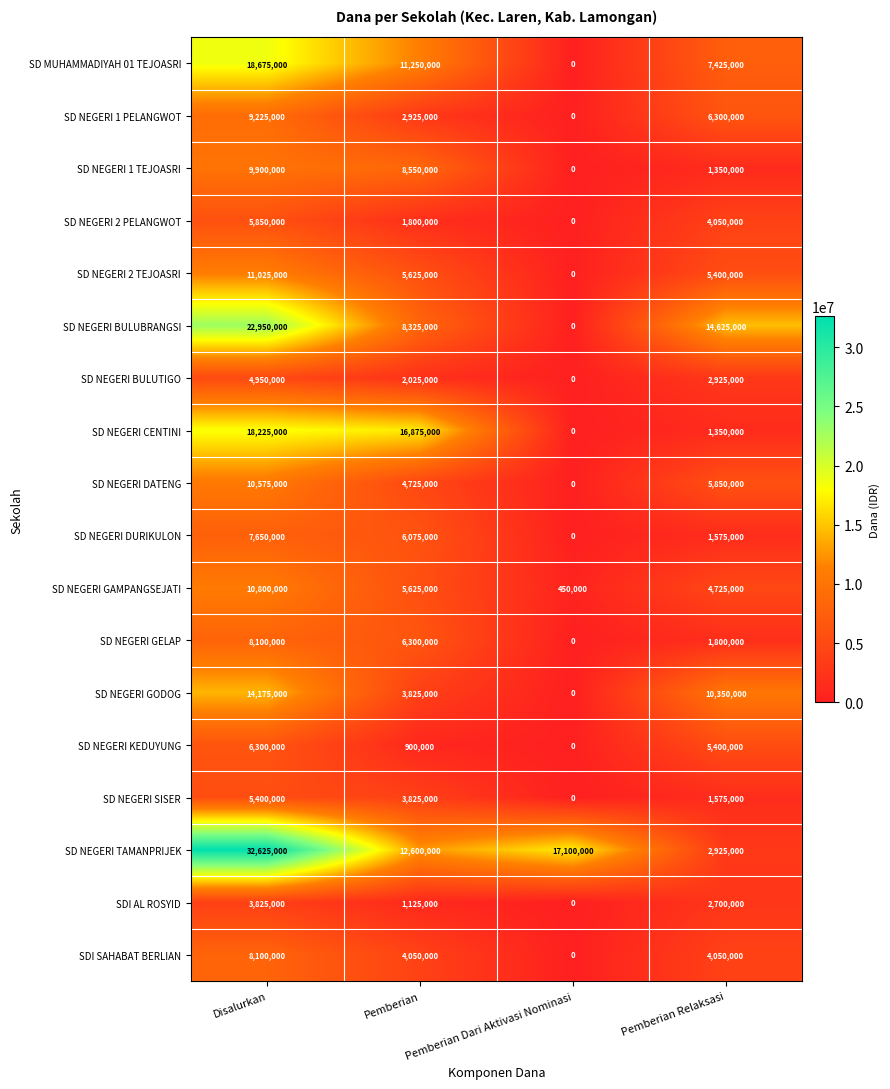

True or false: SDI AL ROSYID has a value of 1125000 at Pemberian.

True